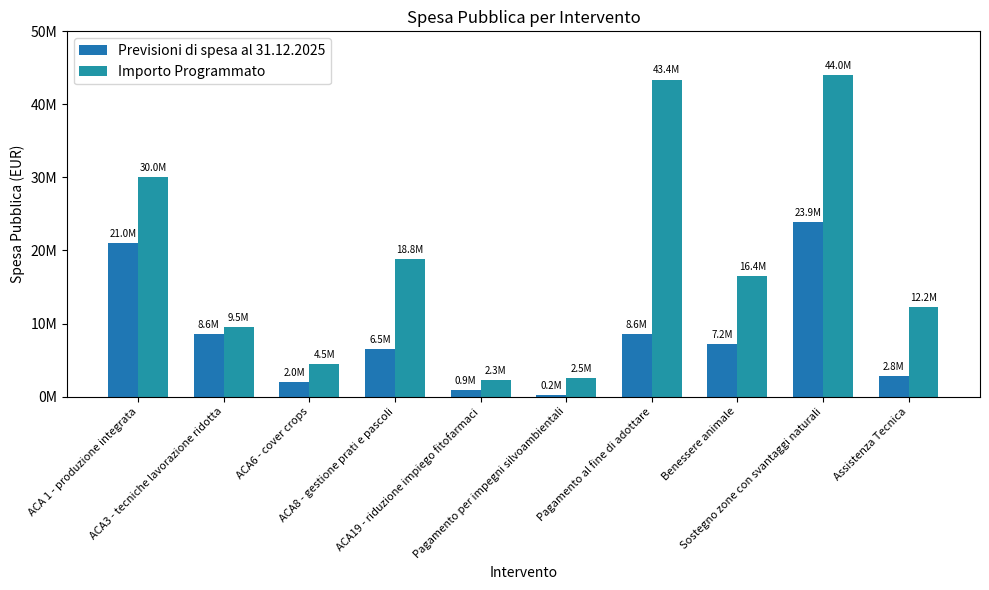

Rank the series by their average value, from highest to lowest.

Importo Programmato, Previsioni di spesa al 31.12.2025